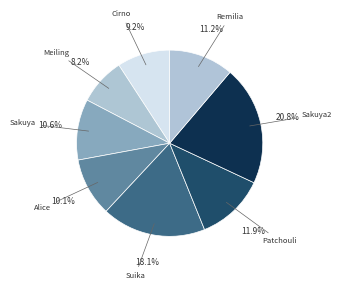

Is there a majority slice in this chart?

No